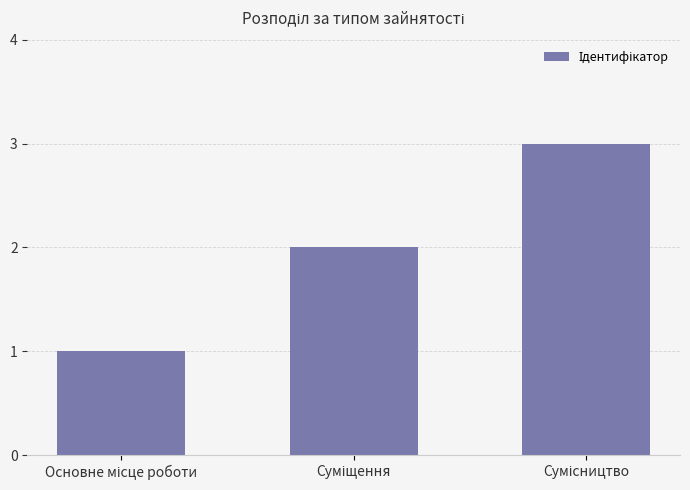

What is the greatest value displayed?

3